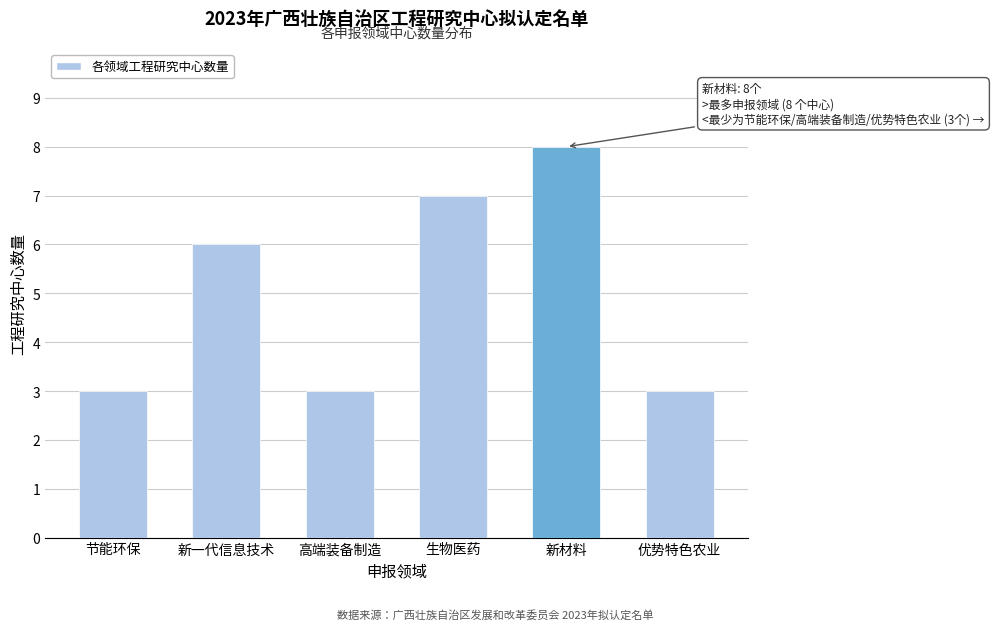

Reading right to left, what are all the values shown in this chart?

3	8	7	3	6	3